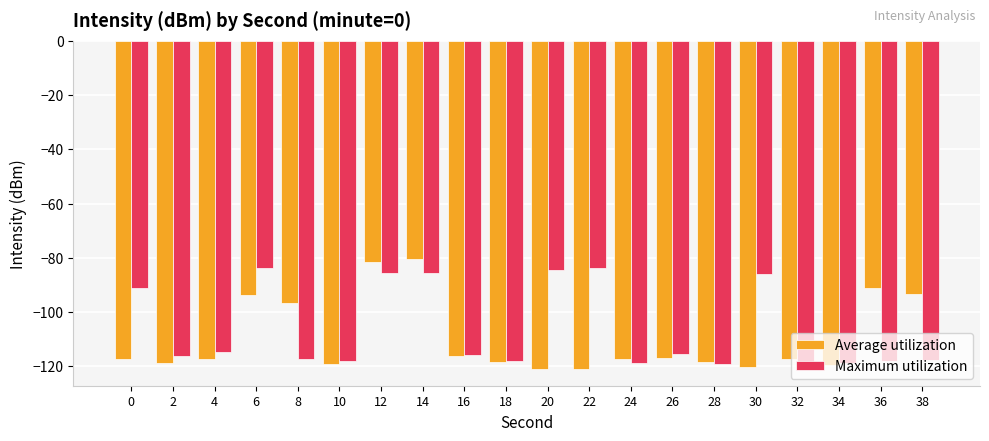

What is the greatest value displayed?

-80.5